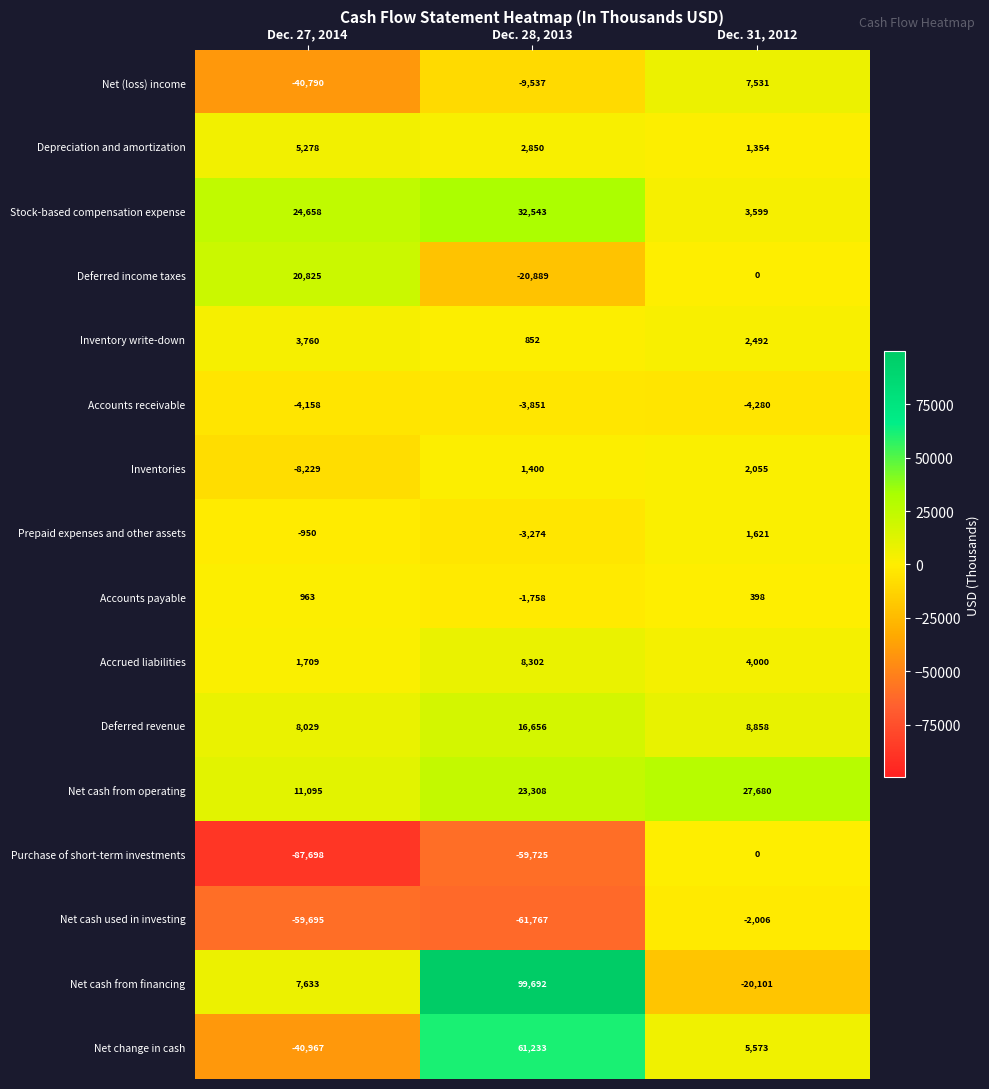

What is the sum of all Inventory write-down values?

7104